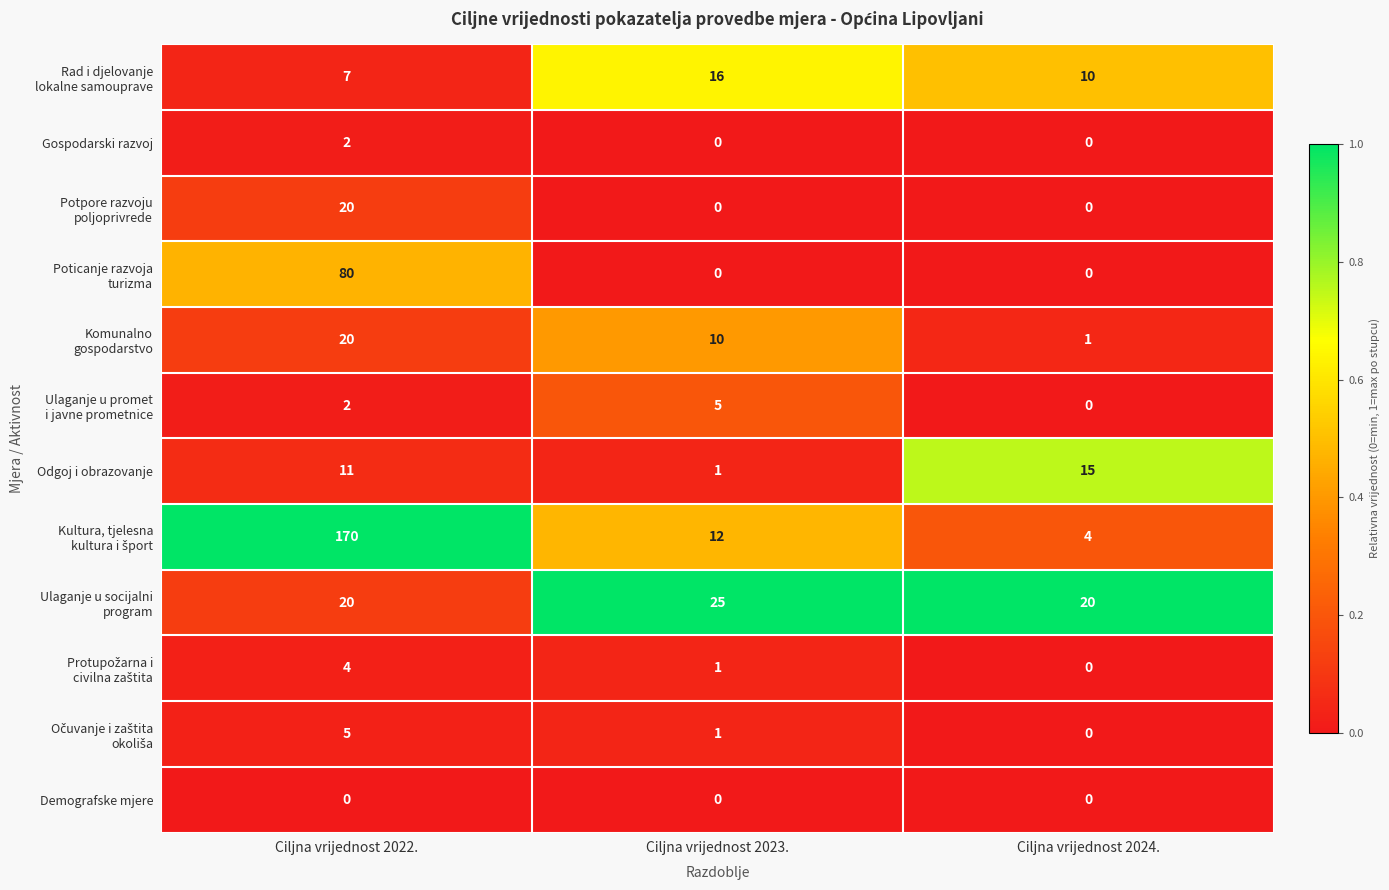

What is the difference between the highest and lowest values at Ciljna vrijednost 2023.?

25